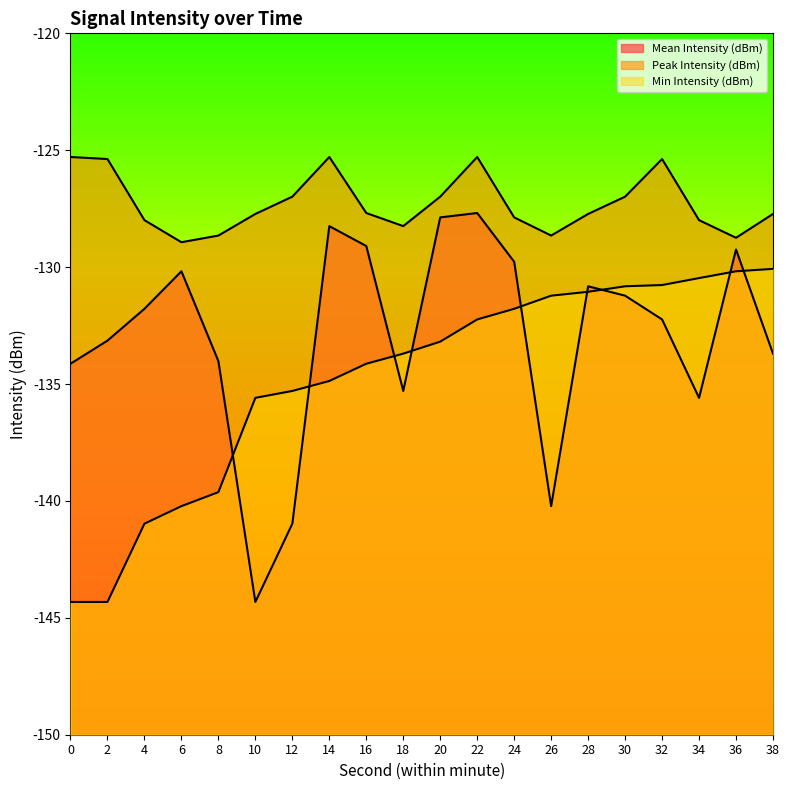

What is the lowest value of the Mean Intensity (dBm) series?

-144.3